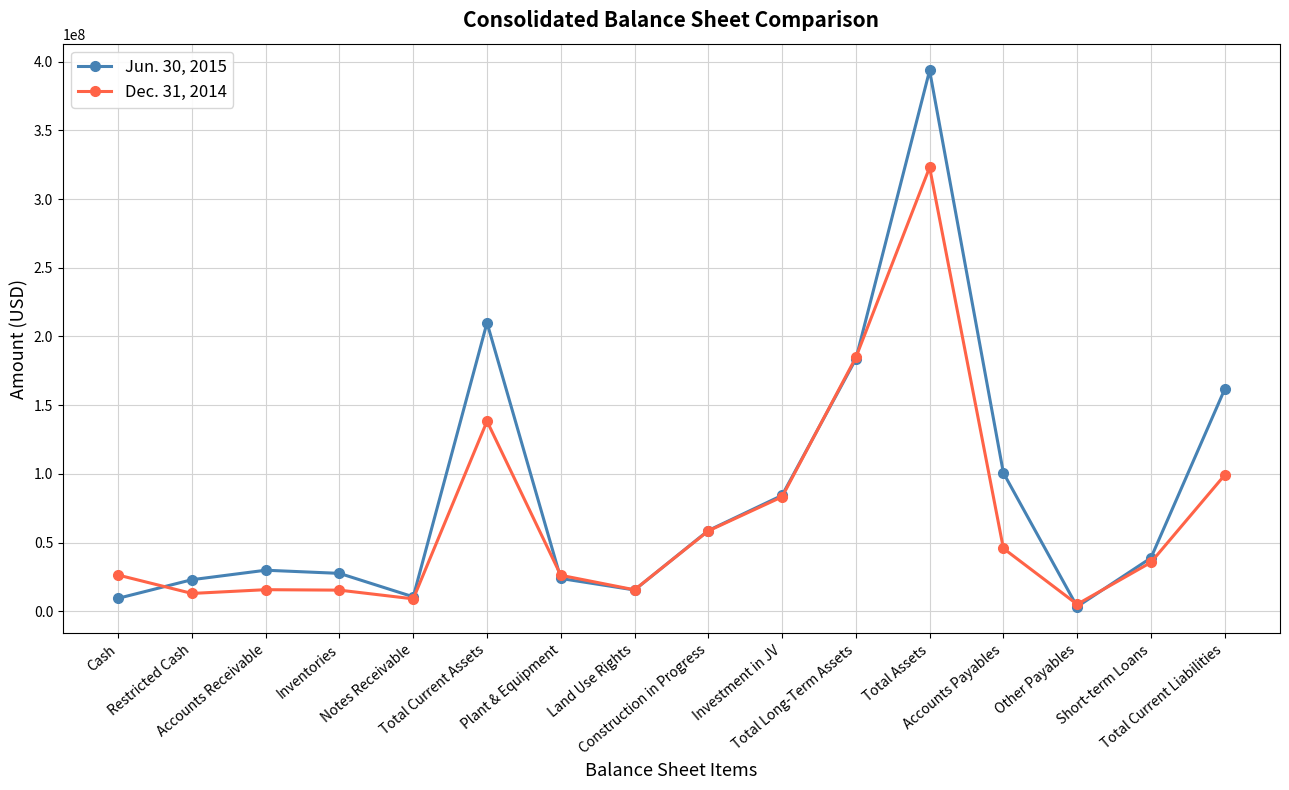

What is the label of the 3rd point from the left?

Accounts Receivable